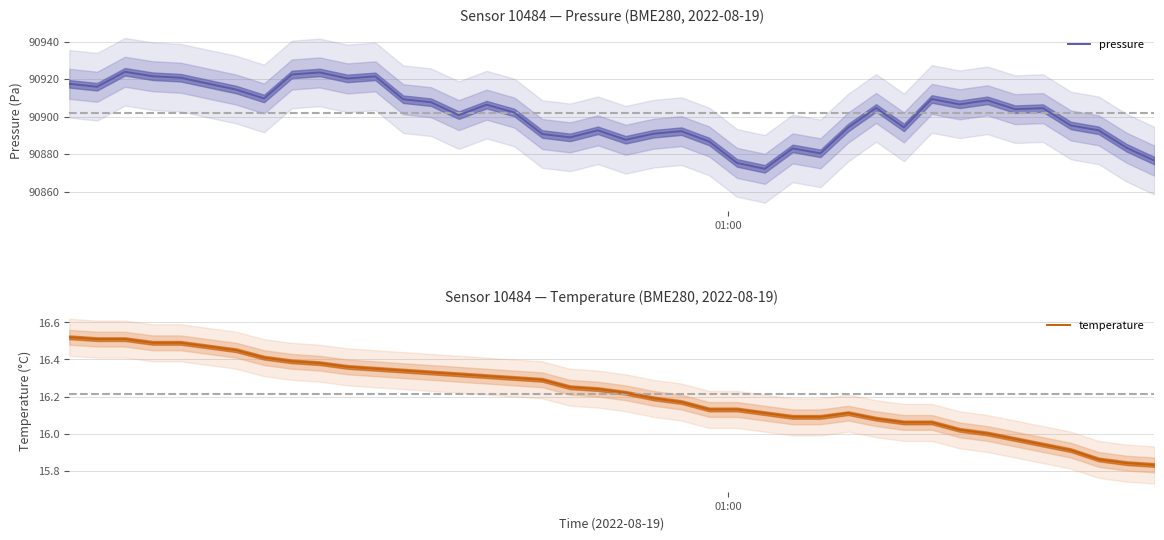

What is the average value of the pressure series?

90901.8